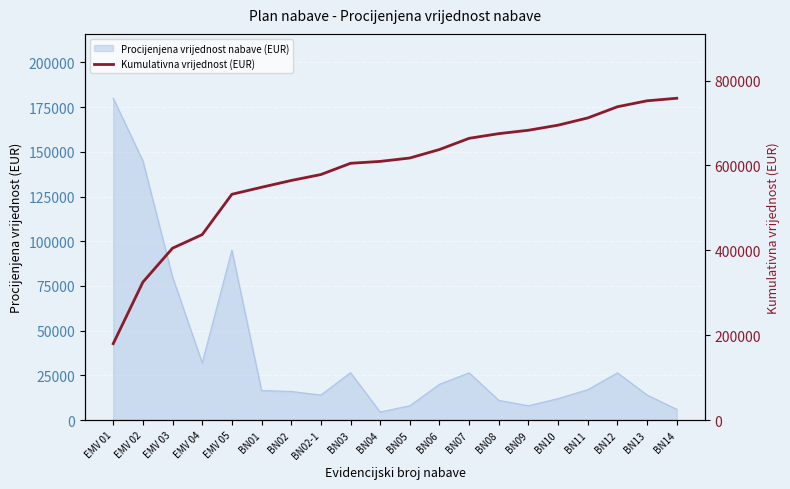

What position from the right is BN05?

10